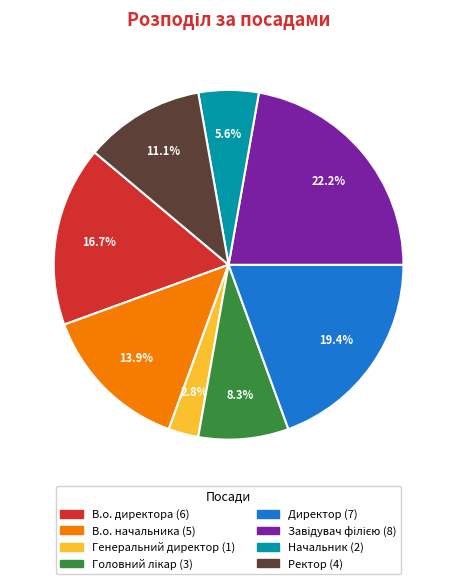

How many slices are in this pie chart?

8